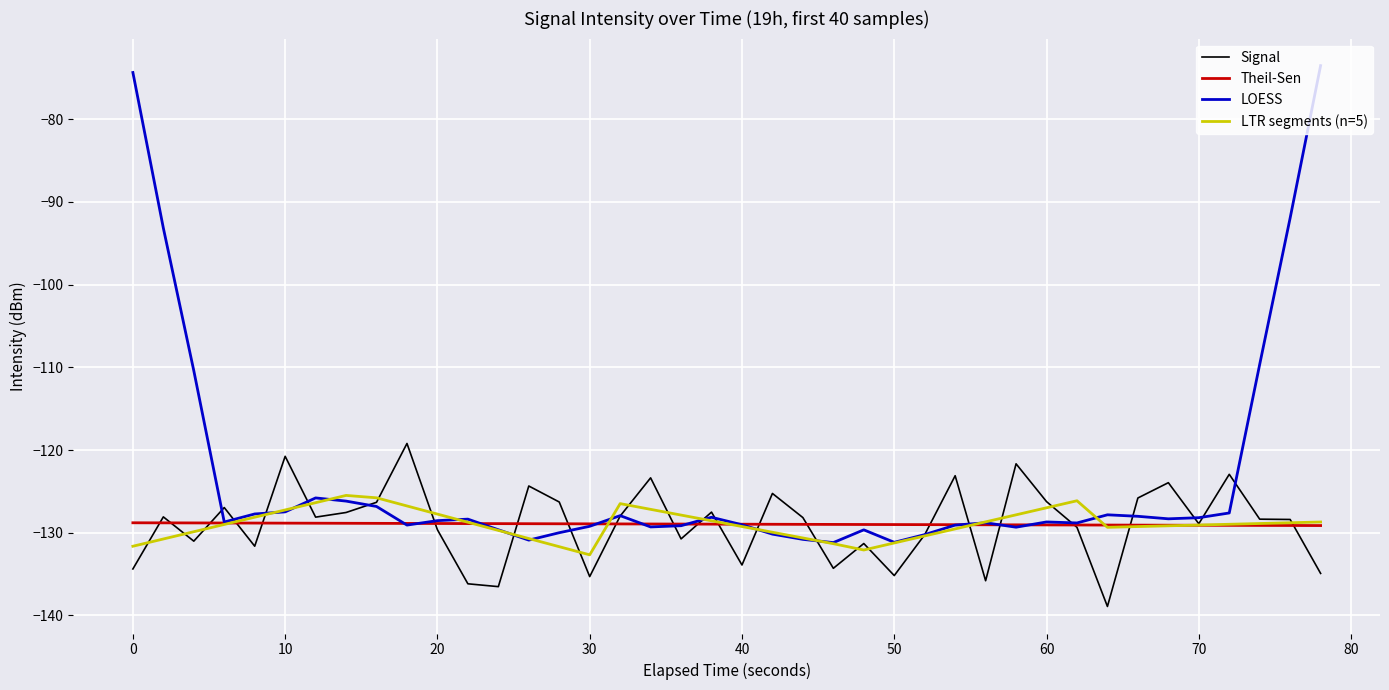

Which series has the largest range (max minus min)?

LOESS